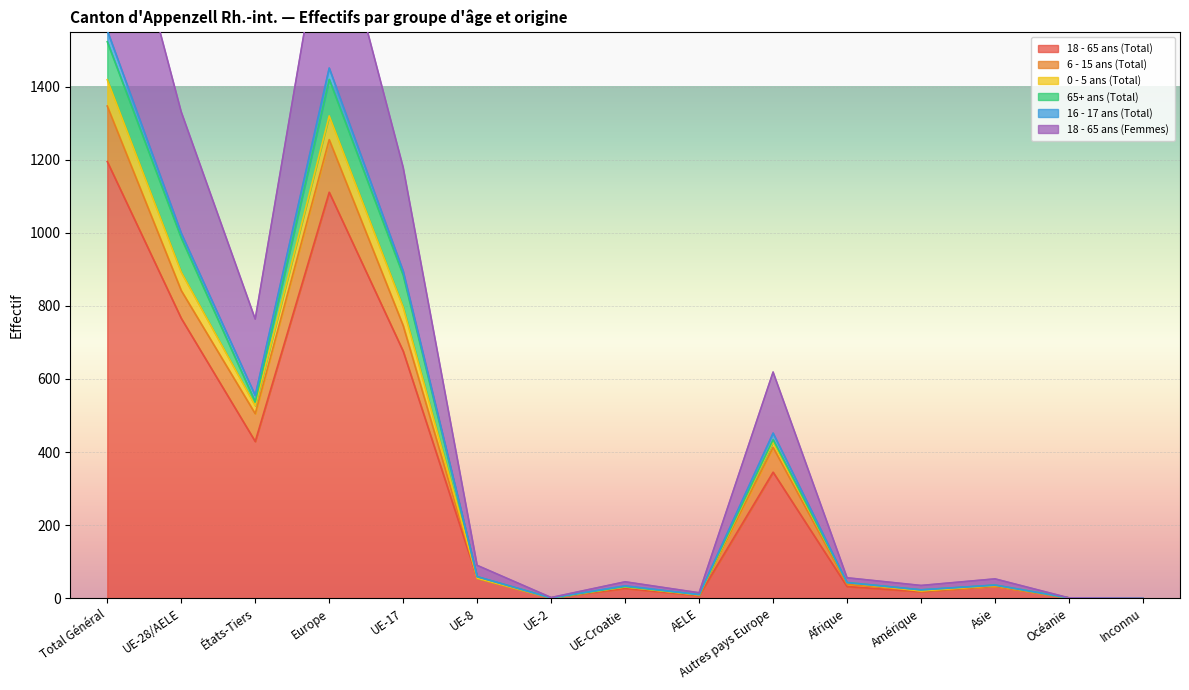

Is the value of 18 - 65 ans (Femmes) at UE-17 greater than the value of 0 - 5 ans (Total) at AELE?

Yes